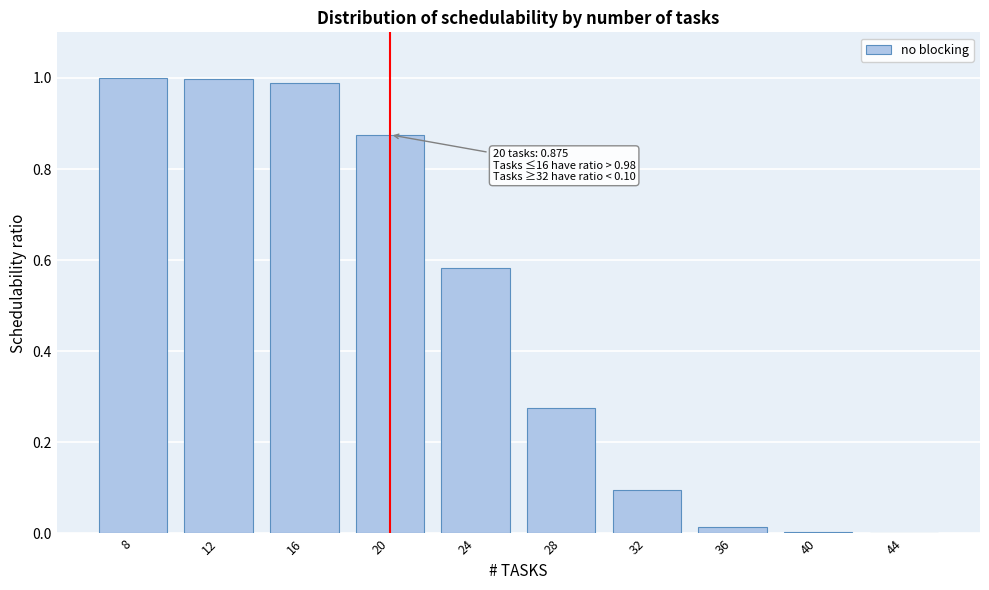

True or false: the data shows 0.4 at 28.

False